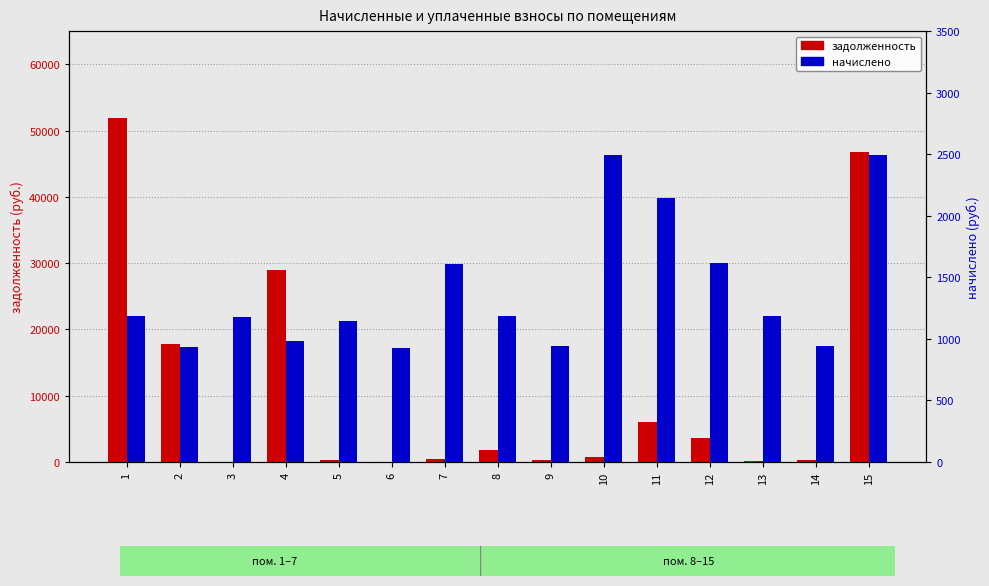

At which category is the sum across all series the highest?

1